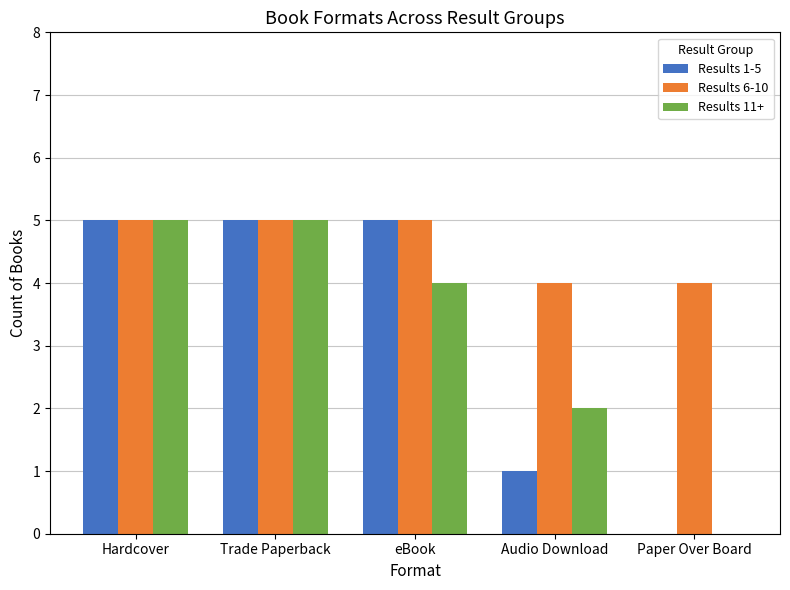

Which series has the largest total across all categories?

Results 6-10